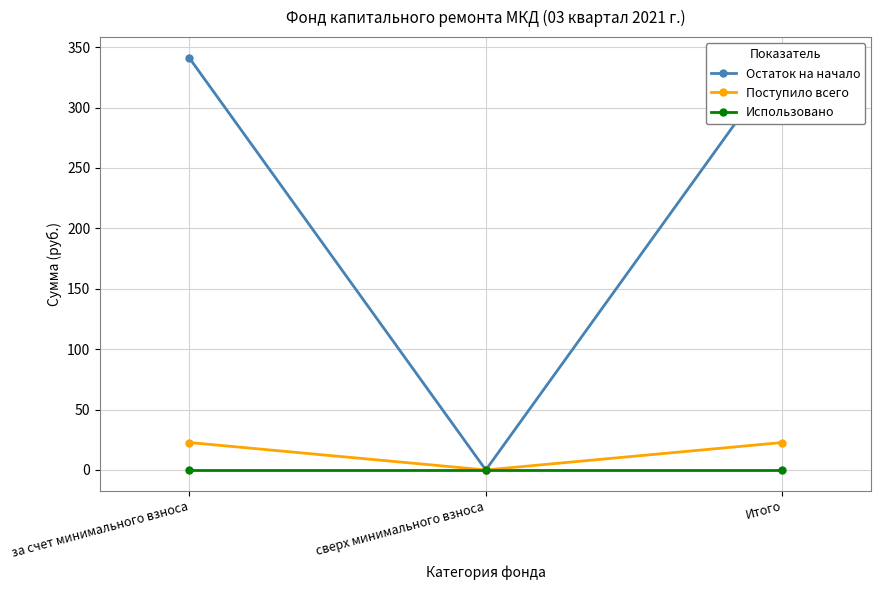

Is the value of Остаток на начало at сверх минимального взноса greater than the value of Использовано at Итого?

No